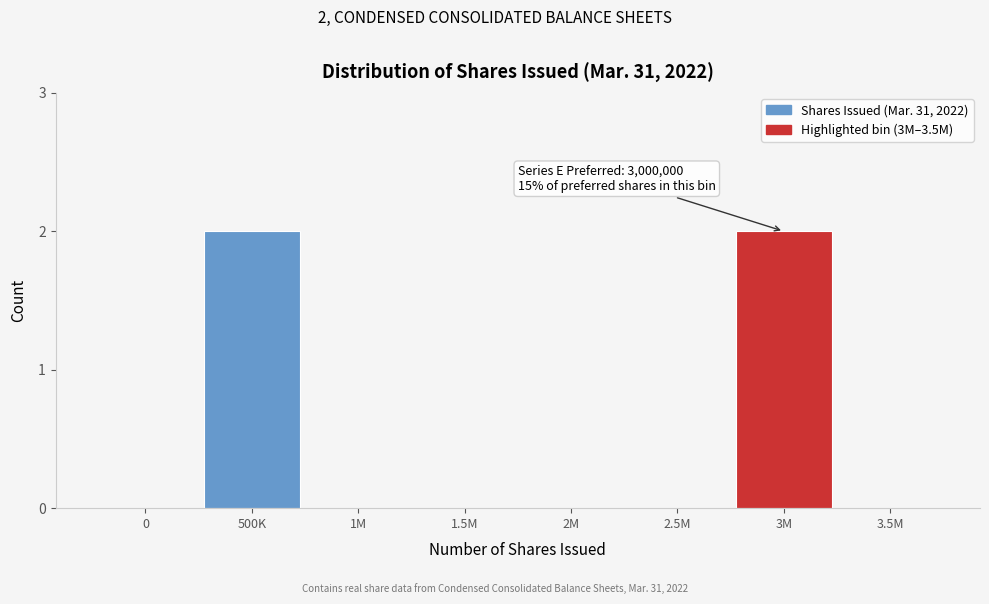

Reading right to left, transcribe all the data shown in this chart.

3.5M=0	3M=2	2.5M=0	2M=0	1.5M=0	1M=0	500K=2	0=0